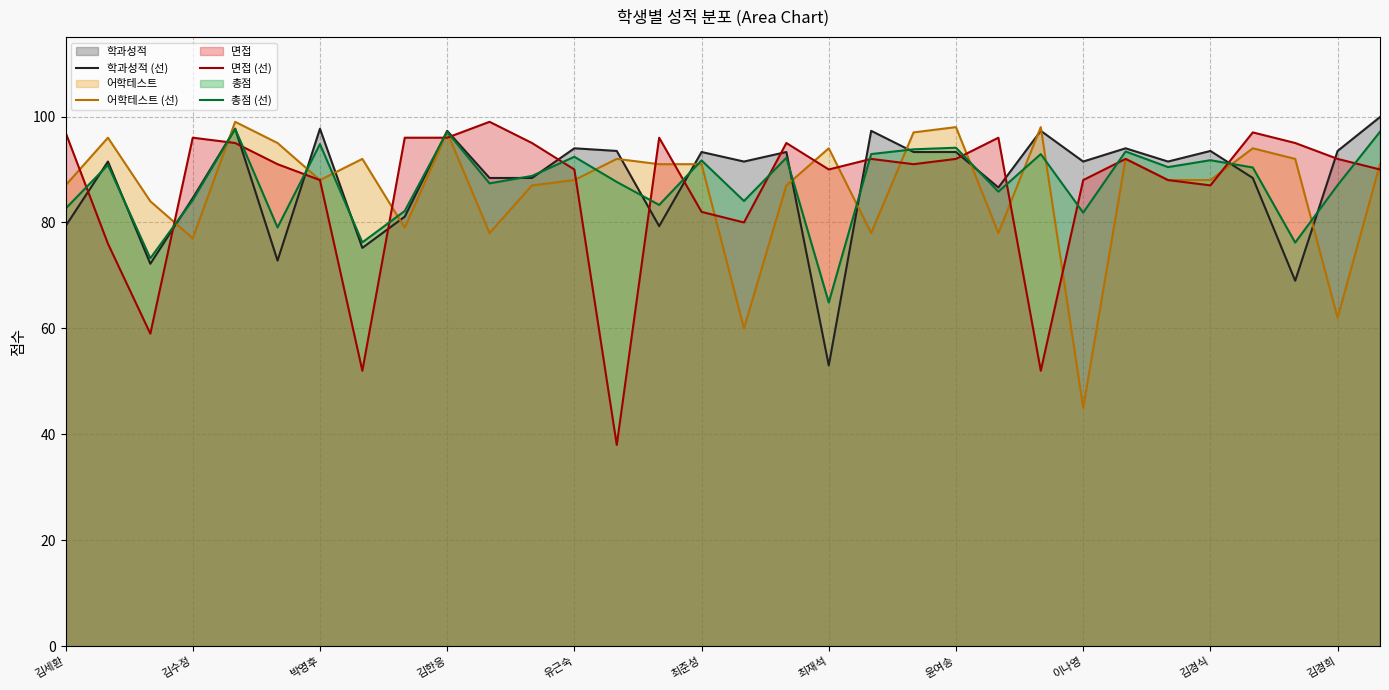

What is the minimum value shown in the chart?

38.0